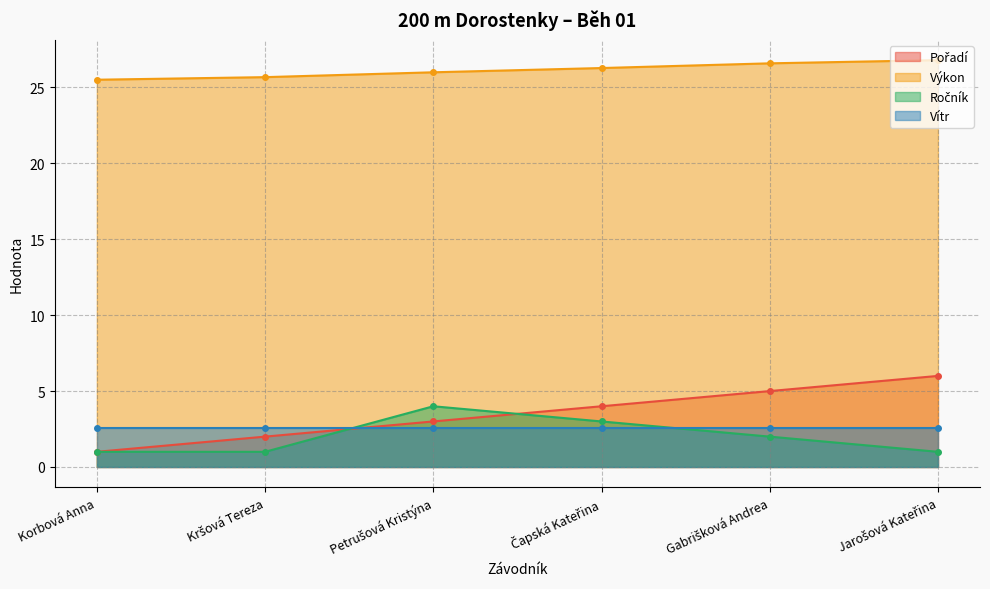

The Výkon series shows 37.3 at Jarošová Kateřina. True or false?

False